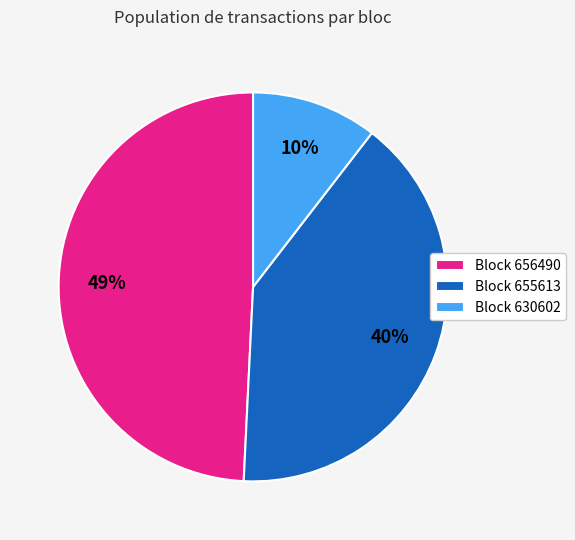

The Block 655613 slice represents 47% of the pie. True or false?

False